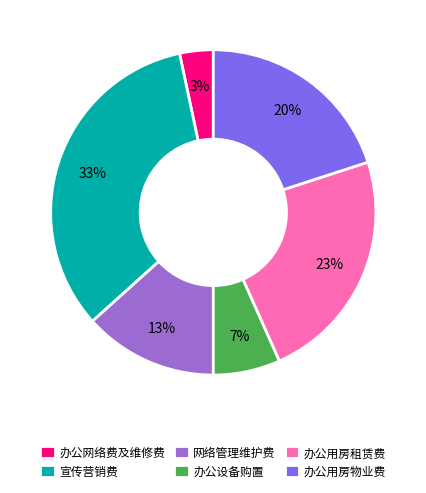

Does 办公用房租赁费 account for over 50% of the chart?

No